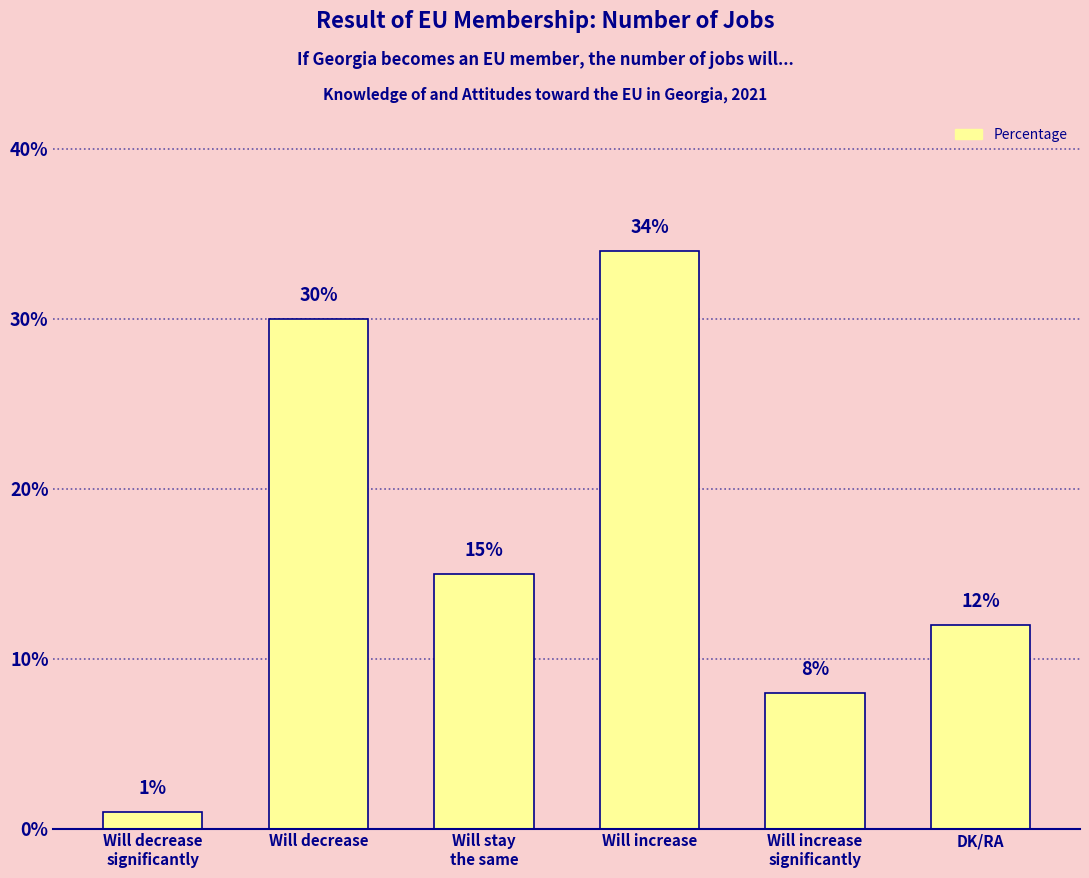

How many values are between 8 and 30?

4